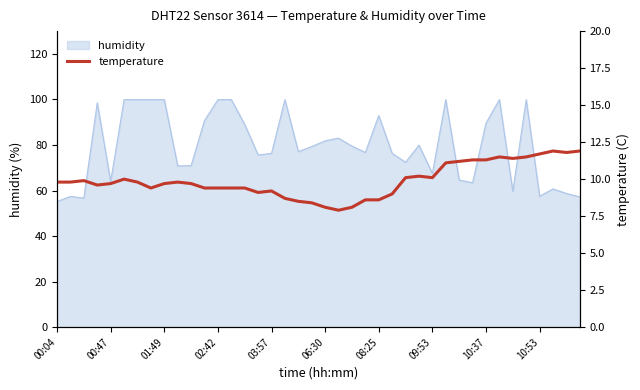

The value of humidity at 10:37 is 89.6. True or false?

True